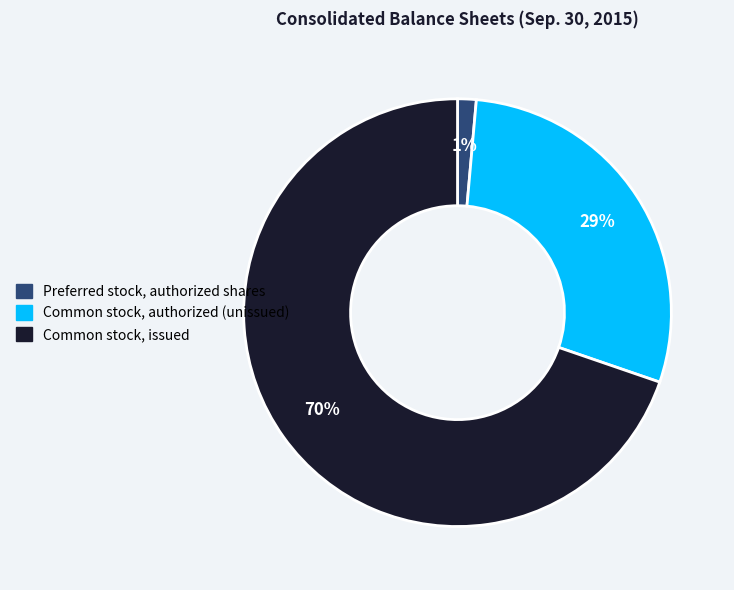

To the nearest percent, what percentage of the pie is Common stock, issued?

70%